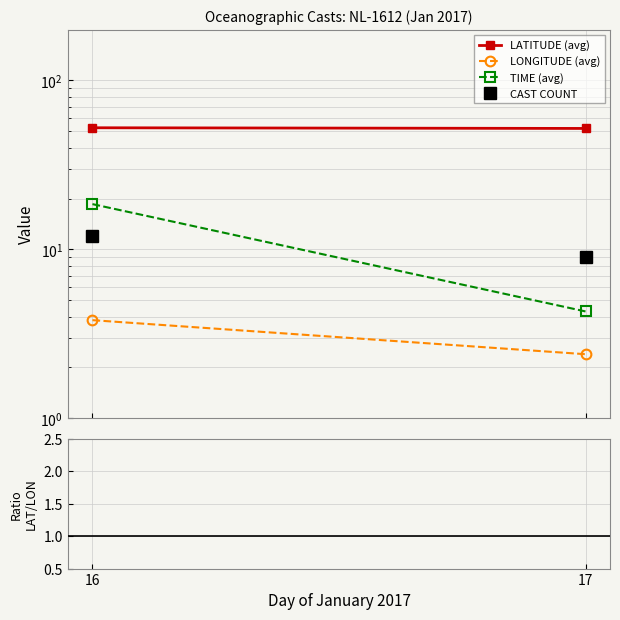

At which label is TIME (avg) closest to 11?

17